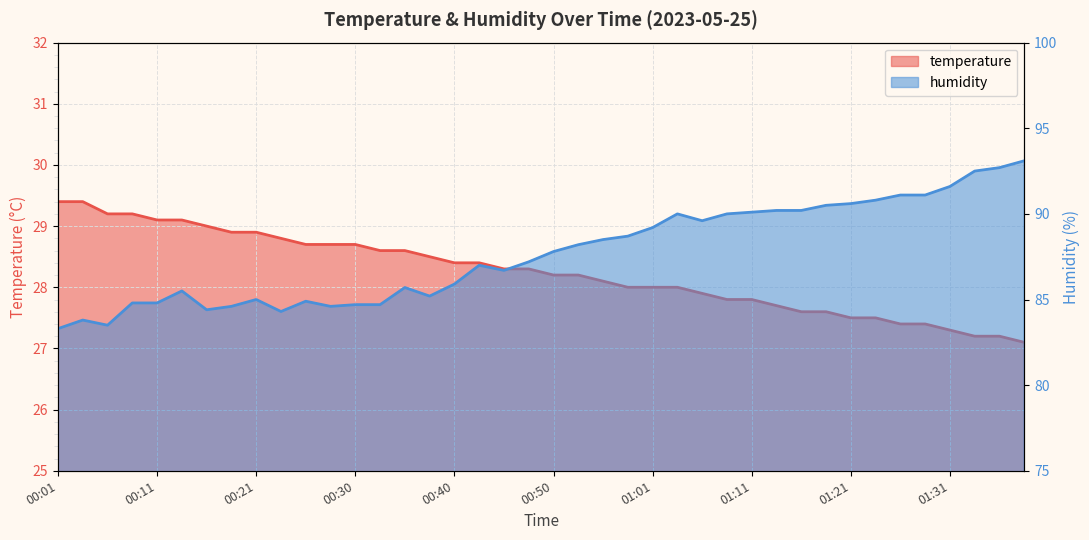

True or false: temperature and humidity cross at least once.

False